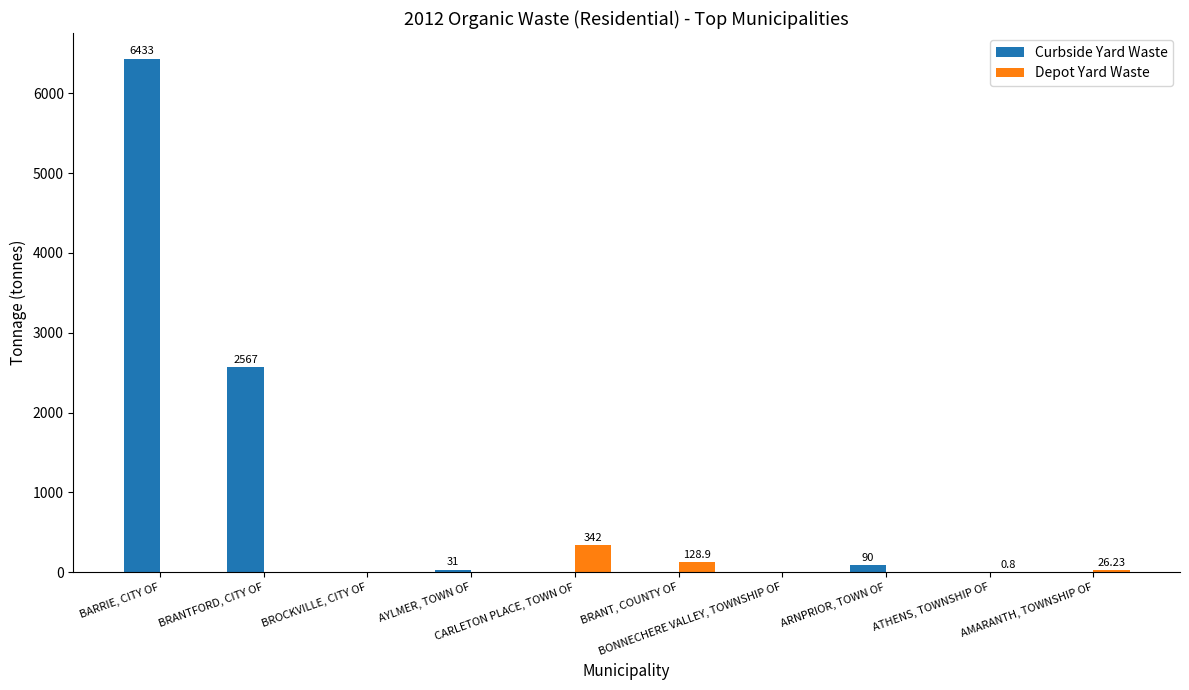

What are all the series names shown in the legend?

Curbside Yard Waste, Depot Yard Waste